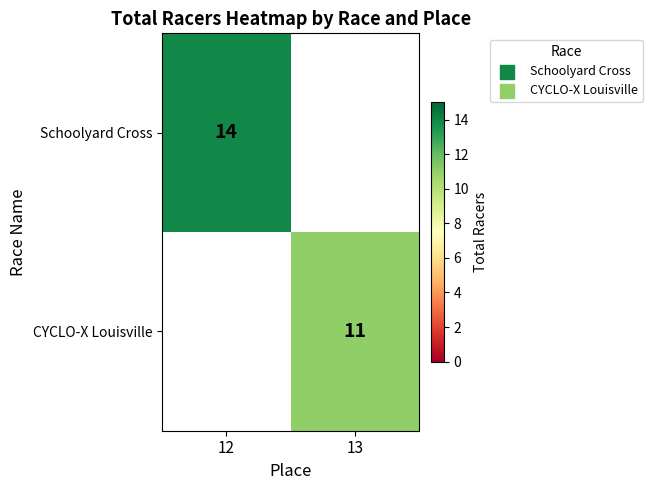

Is the value of Schoolyard Cross at 12 greater than the value of CYCLO-X Louisville at 13?

Yes